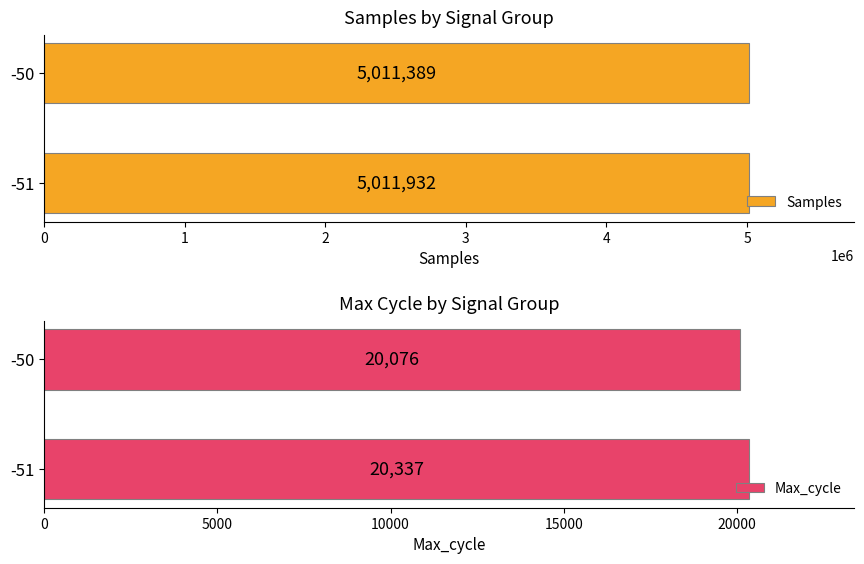

Is it true that Samples equals 7678166 at -50?

False